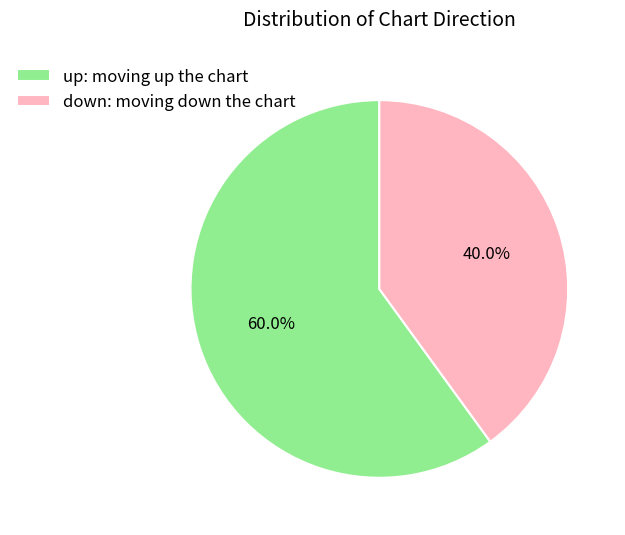

How much of the chart is everything except up?

40.0%